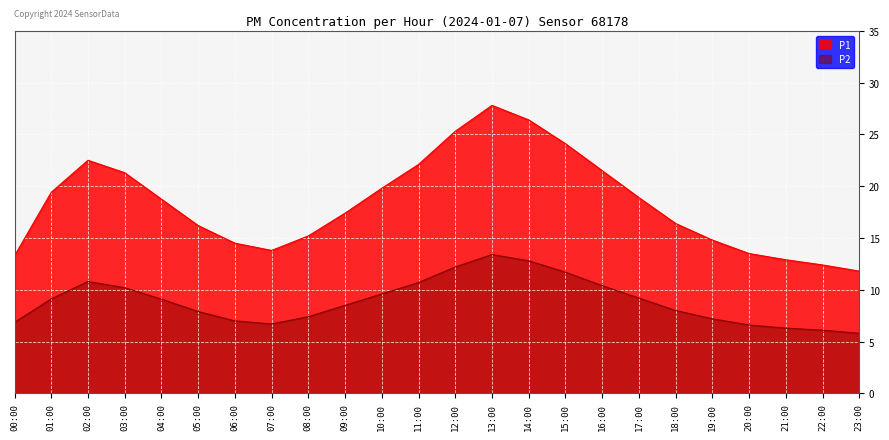

Reading right to left, transcribe all the data shown in this chart.

P1: 11.8	12.4	12.9	13.5	14.8	16.4	18.9	21.5	24.1	26.4	27.8	25.3	22.1	19.8	17.4	15.2	13.8	14.5	16.2	18.8	21.3	22.5	19.4	13.3
P2: 5.8	6.1	6.3	6.6	7.2	8.0	9.2	10.4	11.7	12.8	13.4	12.2	10.7	9.6	8.5	7.4	6.7	7.0	7.9	9.1	10.2	10.8	9.1	6.8